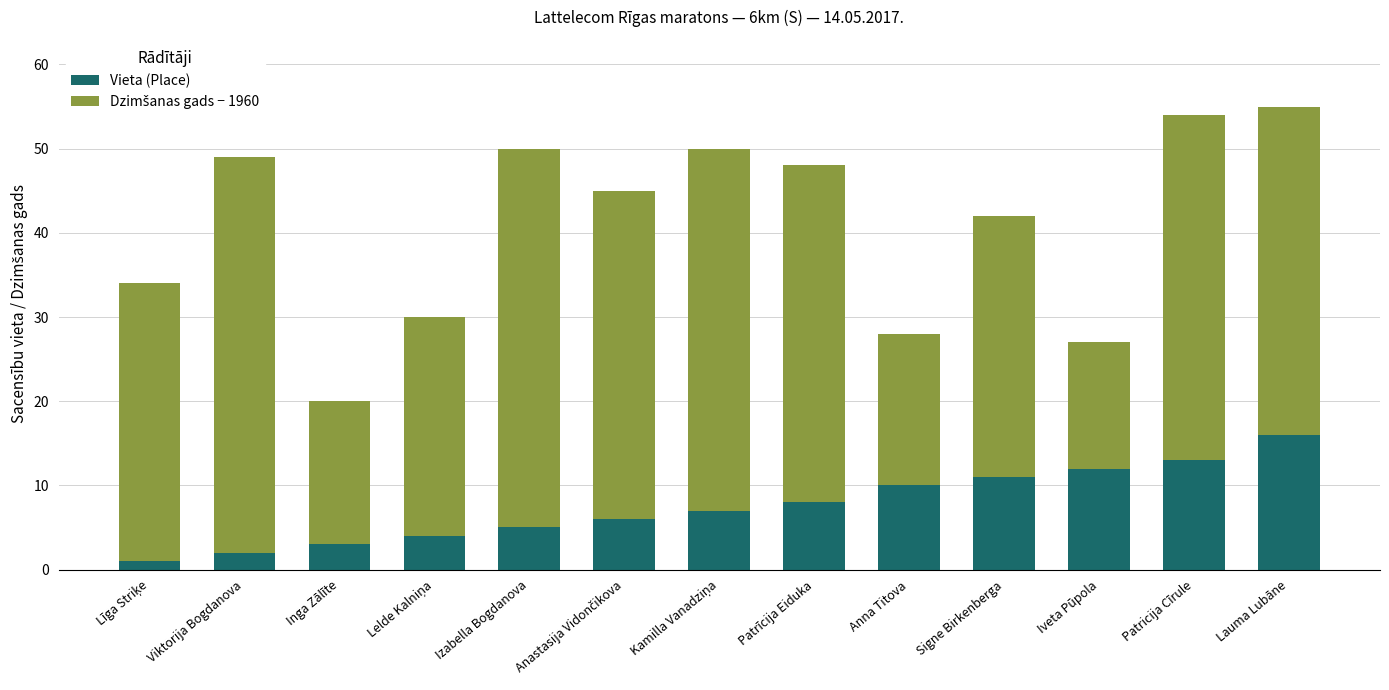

What is the average value of the Vieta (Place) series?

8